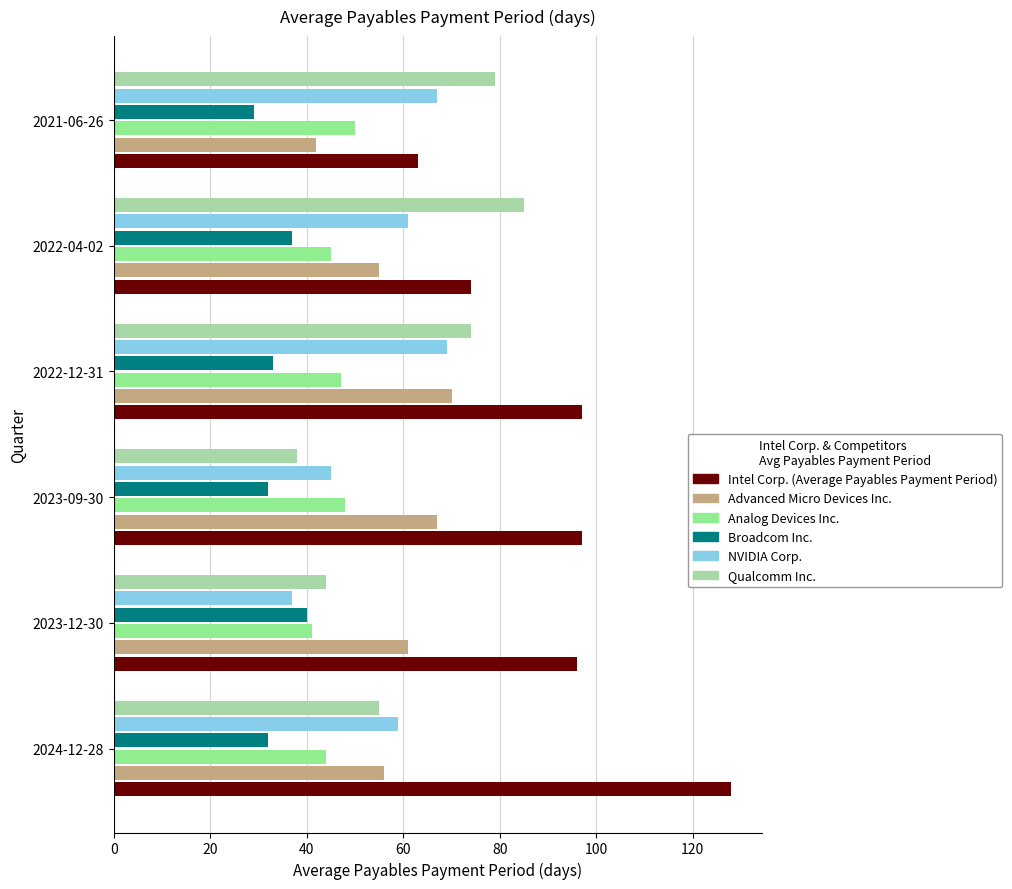

Between 2023-12-30 and 2022-04-02, which series saw the biggest shift?

Qualcomm Inc.